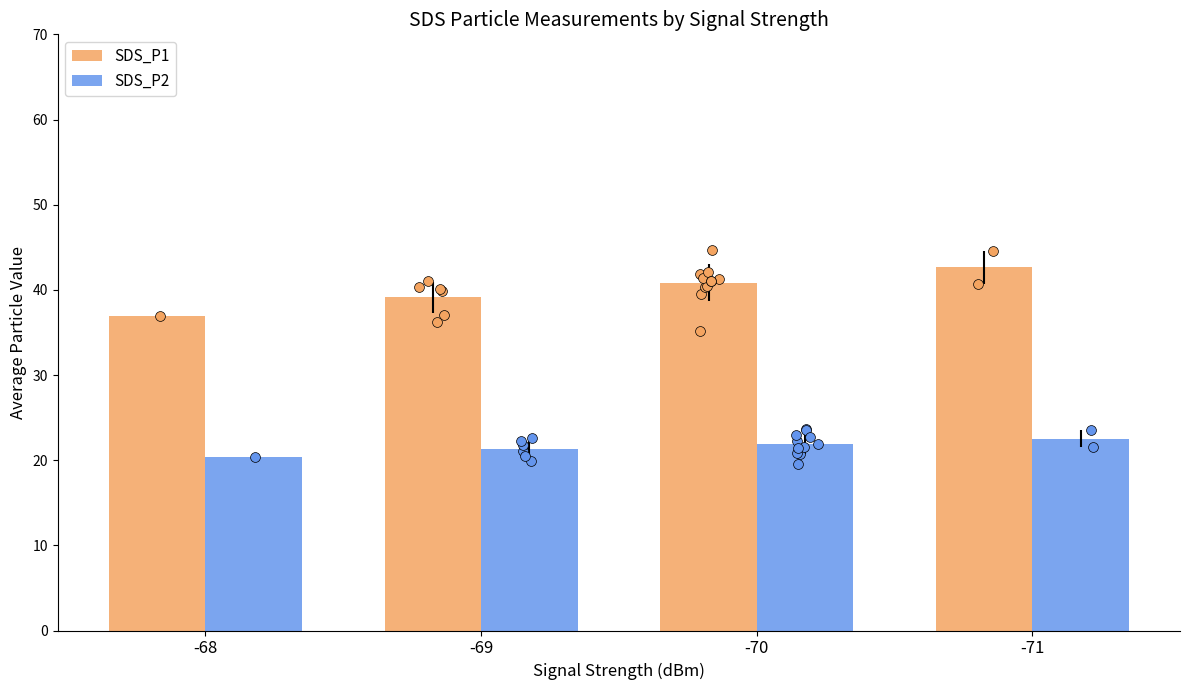

What is the total value across all series at -70?

62.7